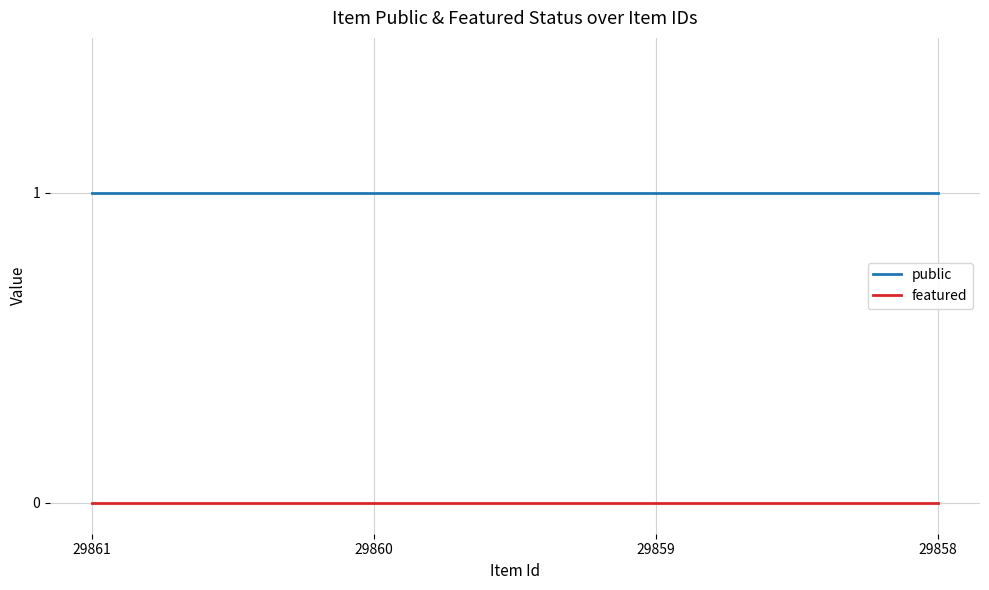

Reading left to right, what are all the values shown in this chart?

public: 1	1	1	1
featured: 0	0	0	0